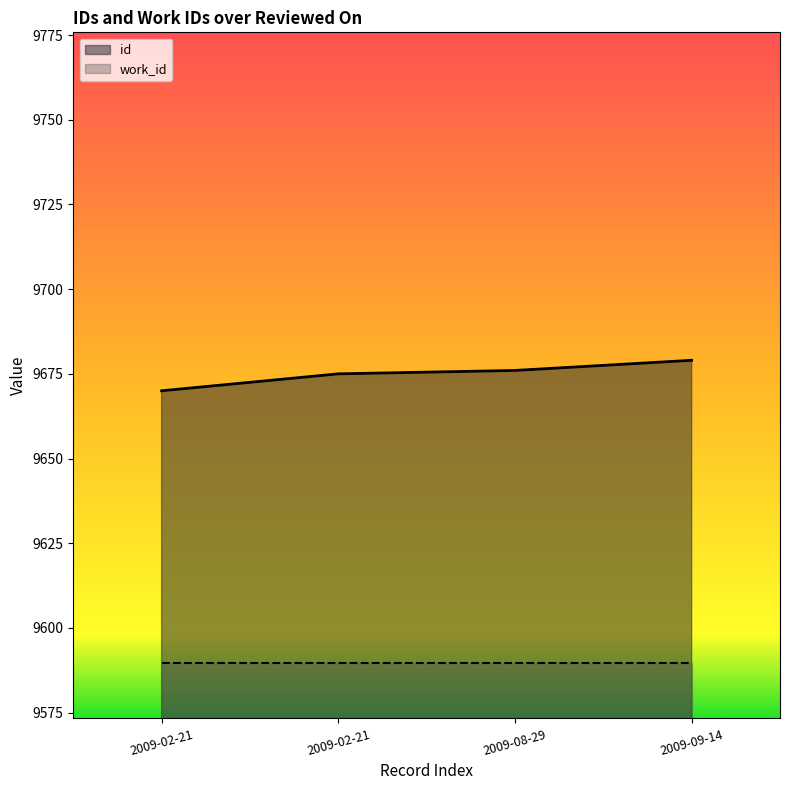

What is the minimum value shown in the chart?

9589.8